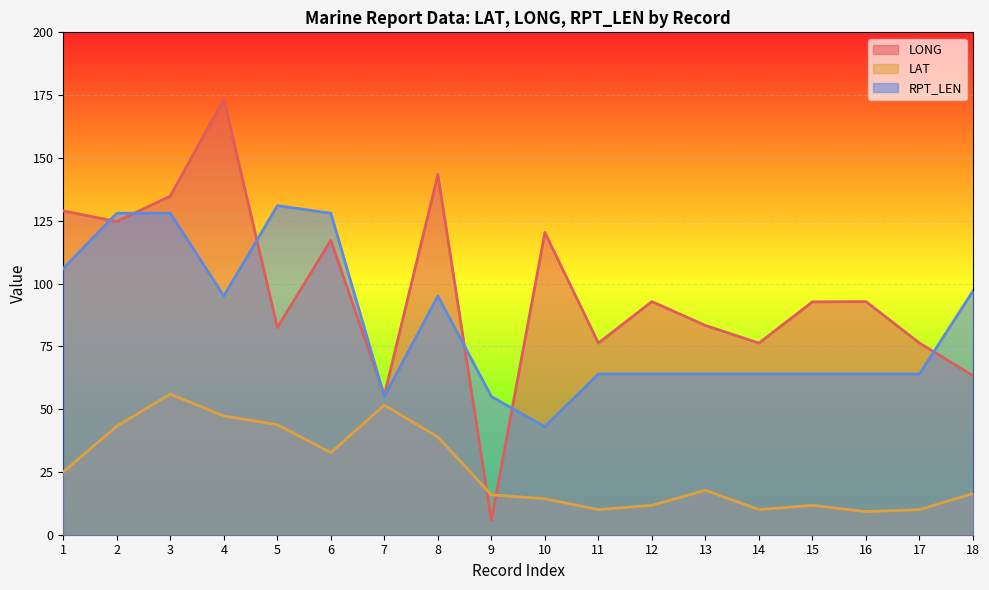

List the labels in order of RPT_LEN value, smallest first.

10, 7, 9, 11, 12, 13, 14, 15, 16, 17, 4, 8, 18, 1, 2, 3, 6, 5